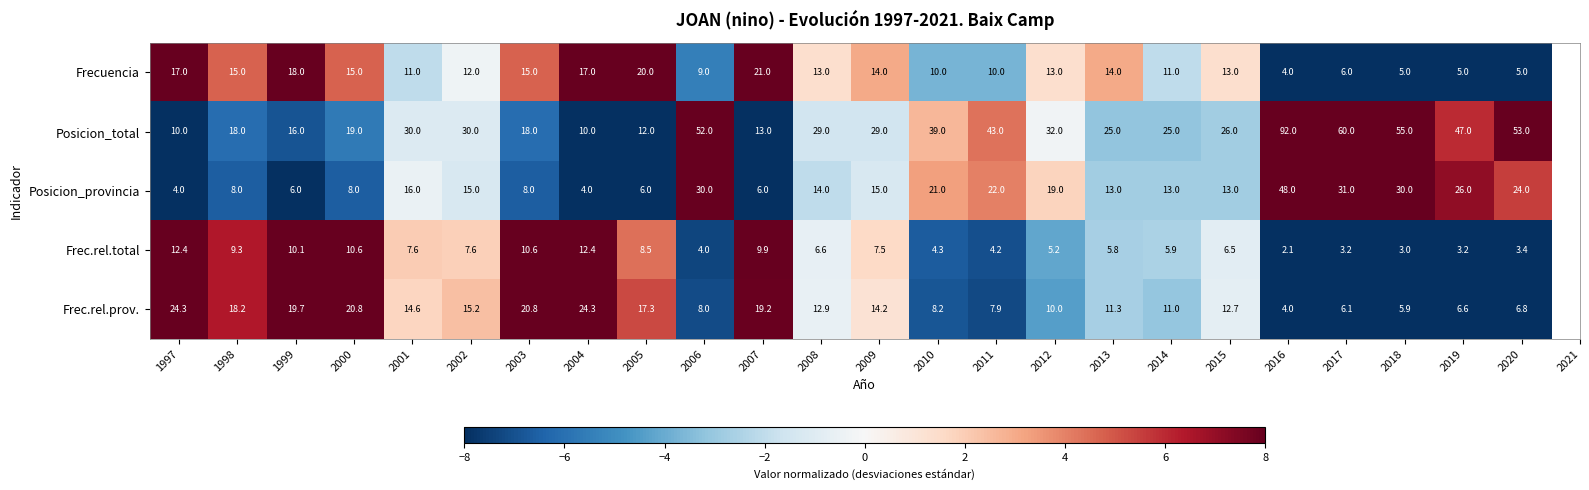

The Posicion_provincia series shows 48.0 at 2016. True or false?

True